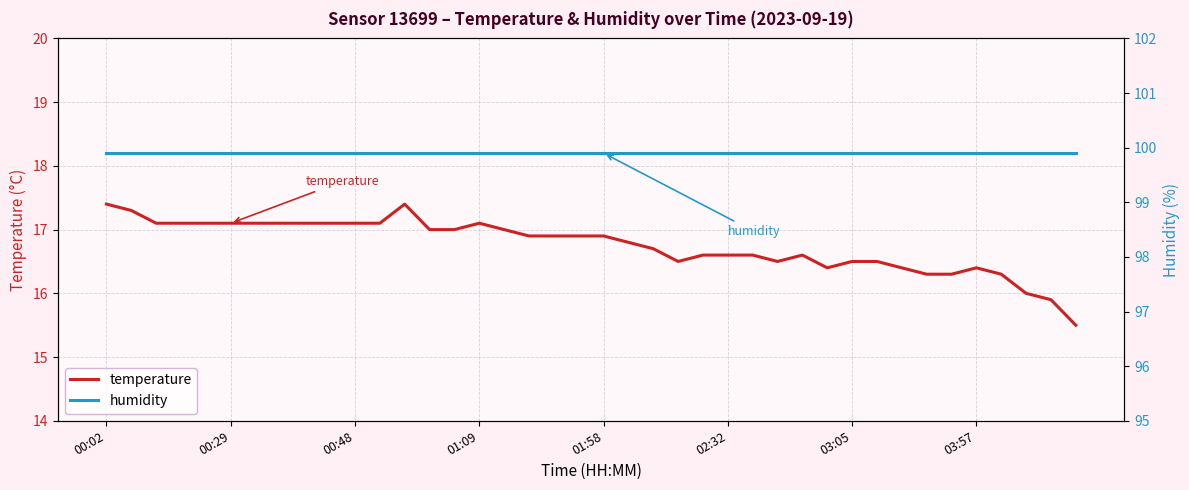

What is the value of the temperature point at the 17th from the left?

17.0